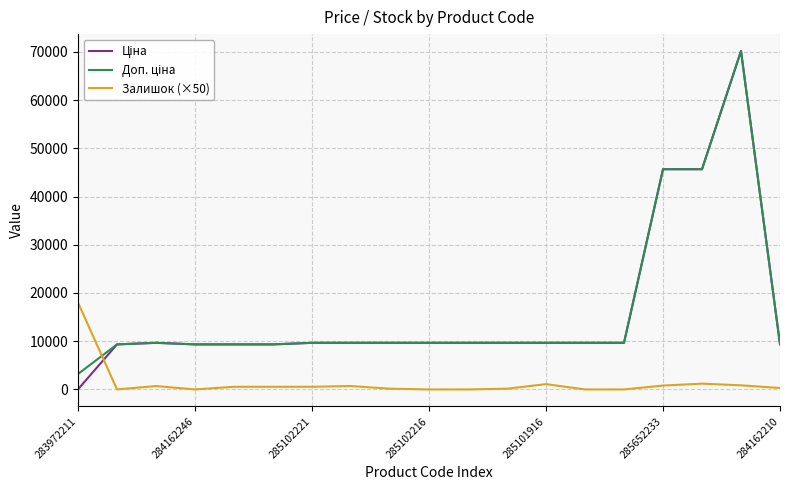

What is the maximum value for Залишок (×50)?

18000.0